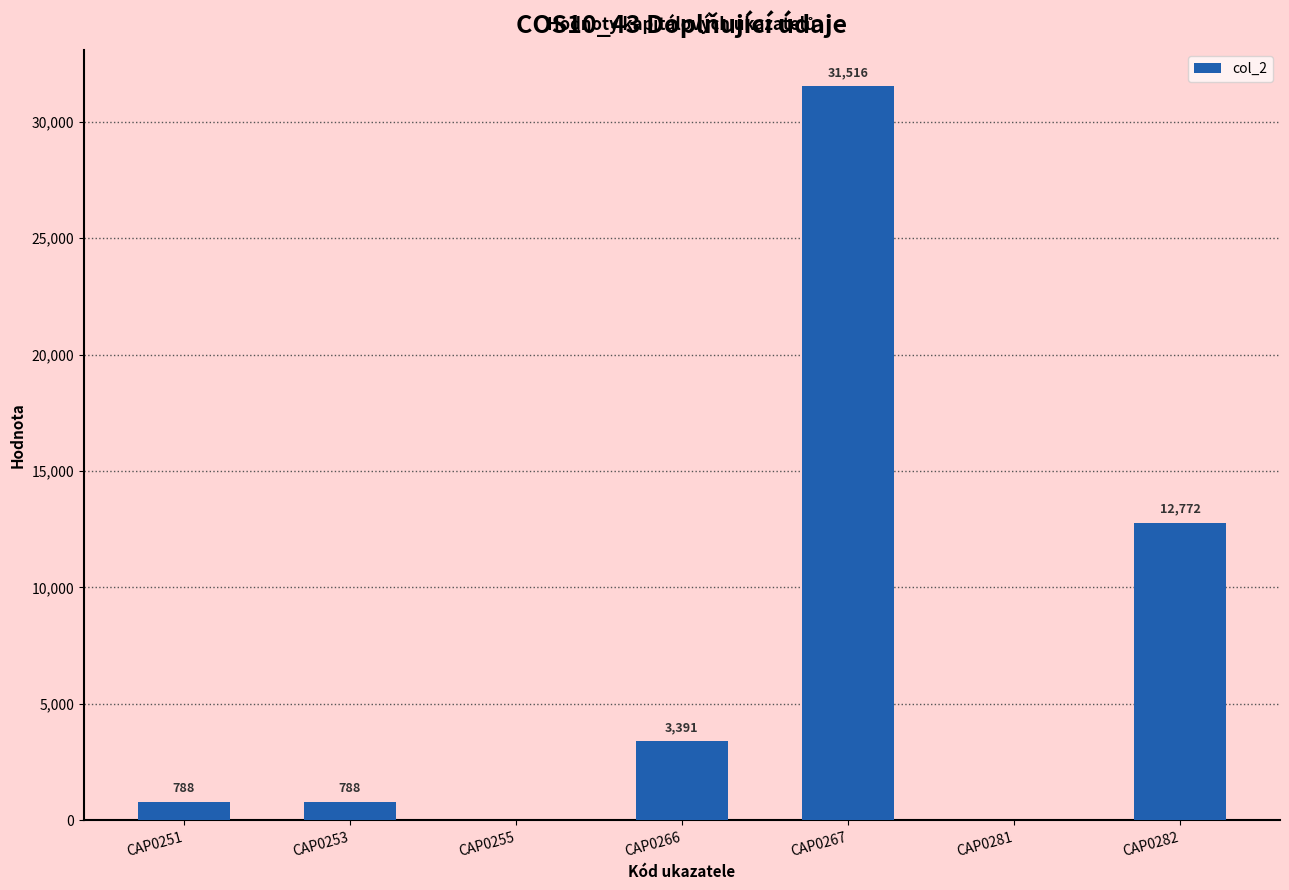

Are the bars horizontal?

No